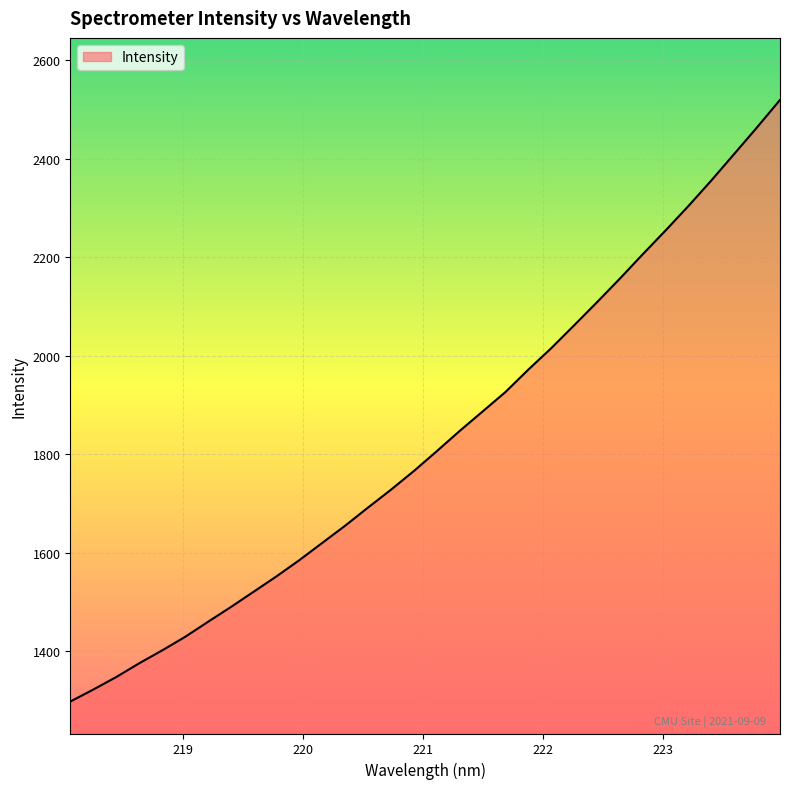

What is the maximum value shown in the chart?

2519.2